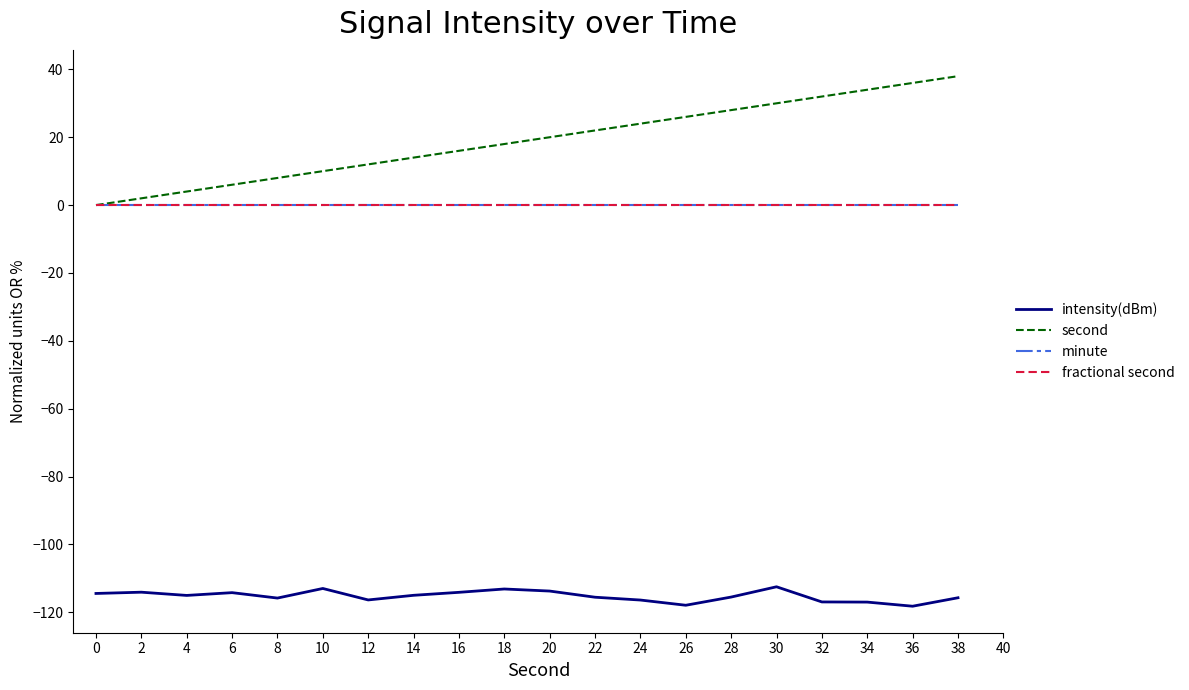

Does the chart display data point markers on the line(s)?

No